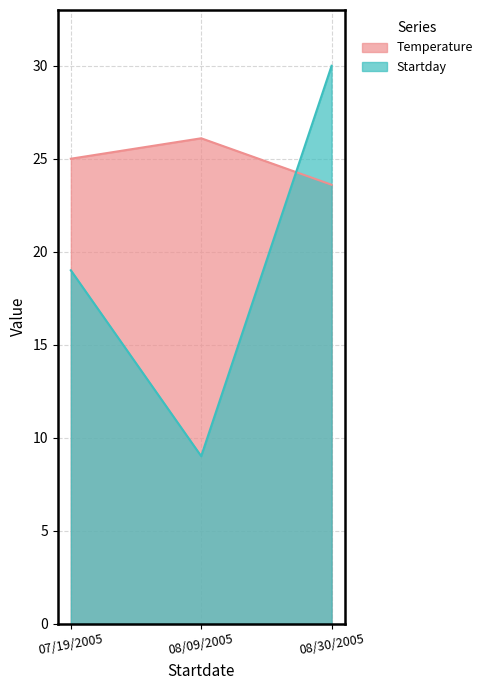

Between 07/19/2005 and 08/30/2005, which series saw the biggest shift?

Startday